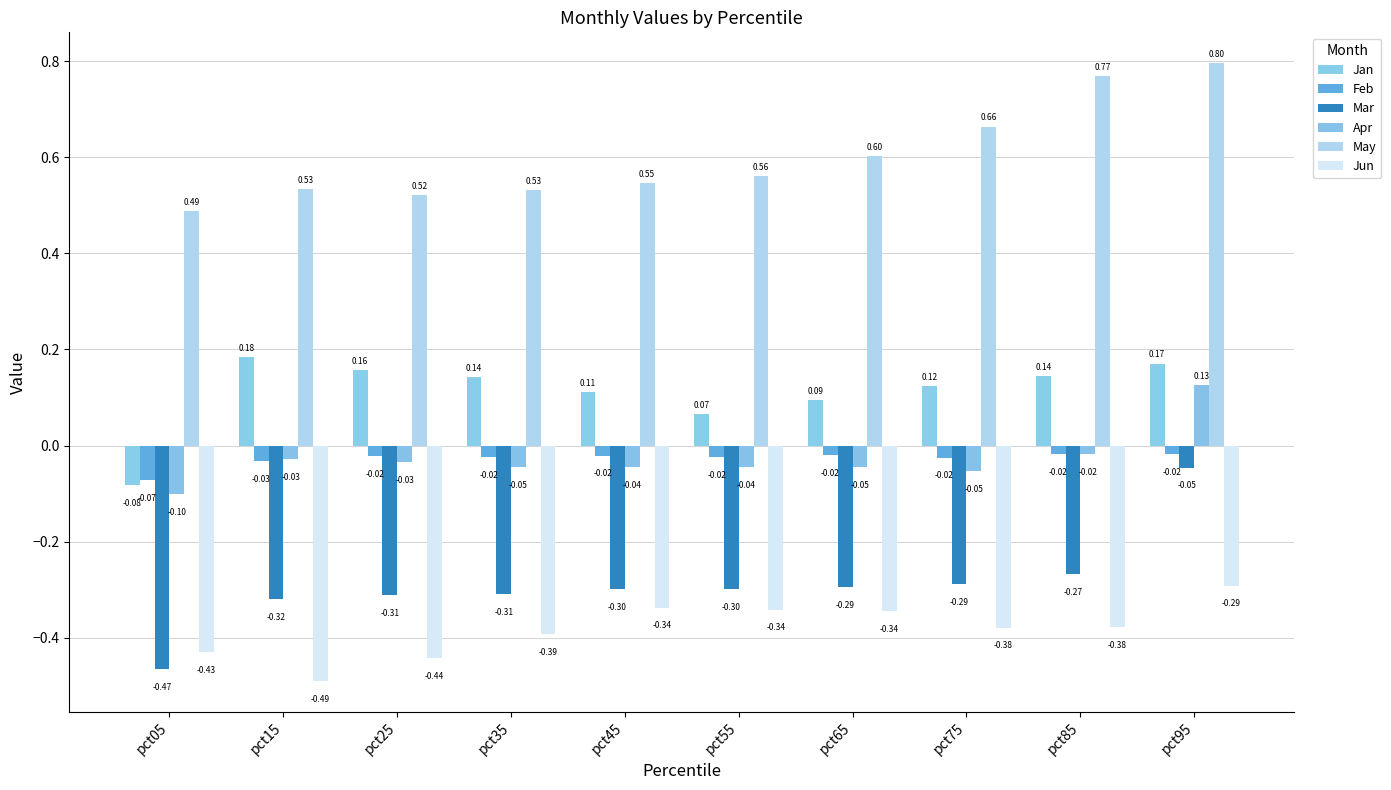

What is the lowest value of the May series?

0.5